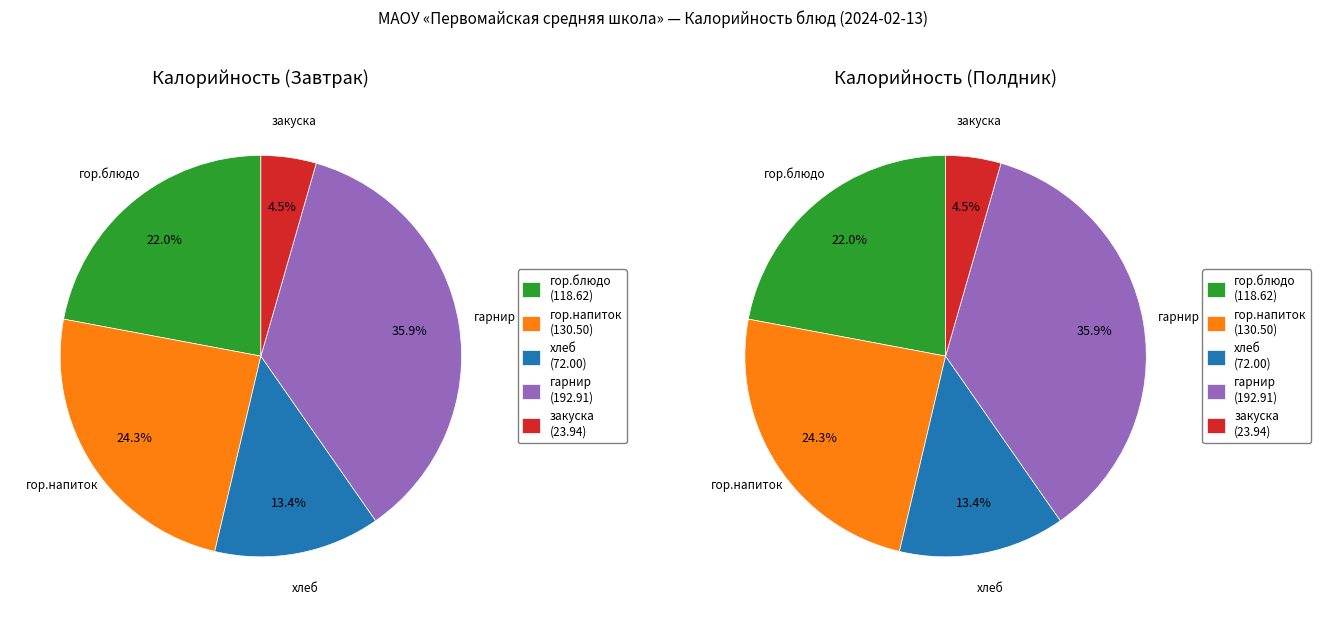

To the nearest percent, what portion does Завтрак represent?

22%